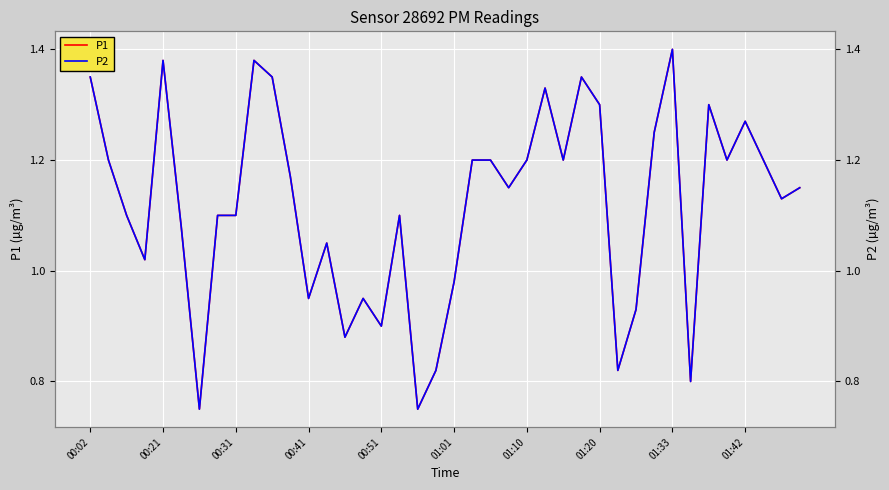

How many interior local peaks does the P1 series have?

10